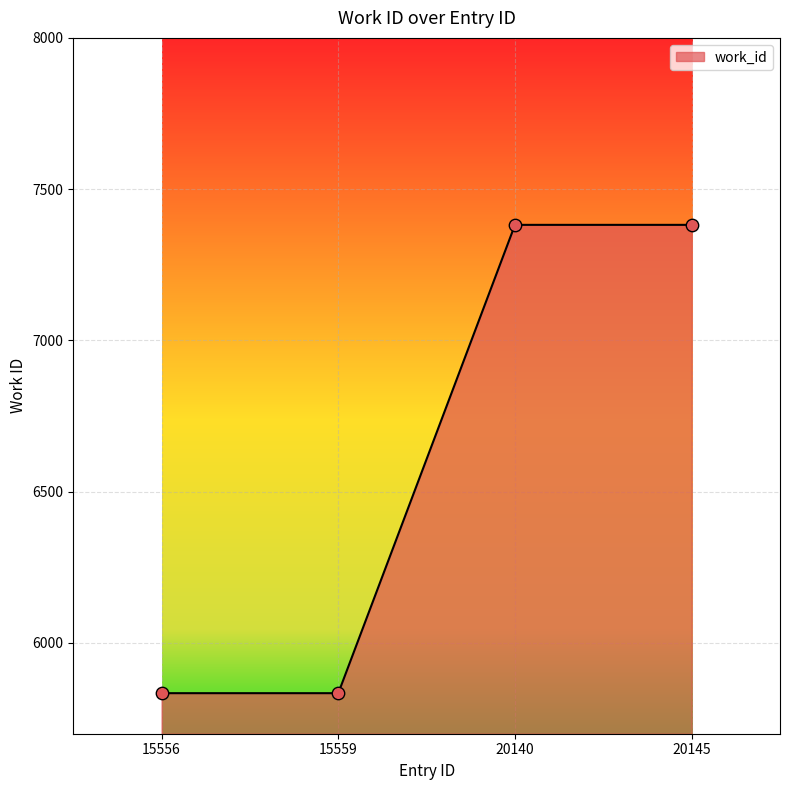

What is the ratio of the value at 20140 to the value at 15559?

1.3